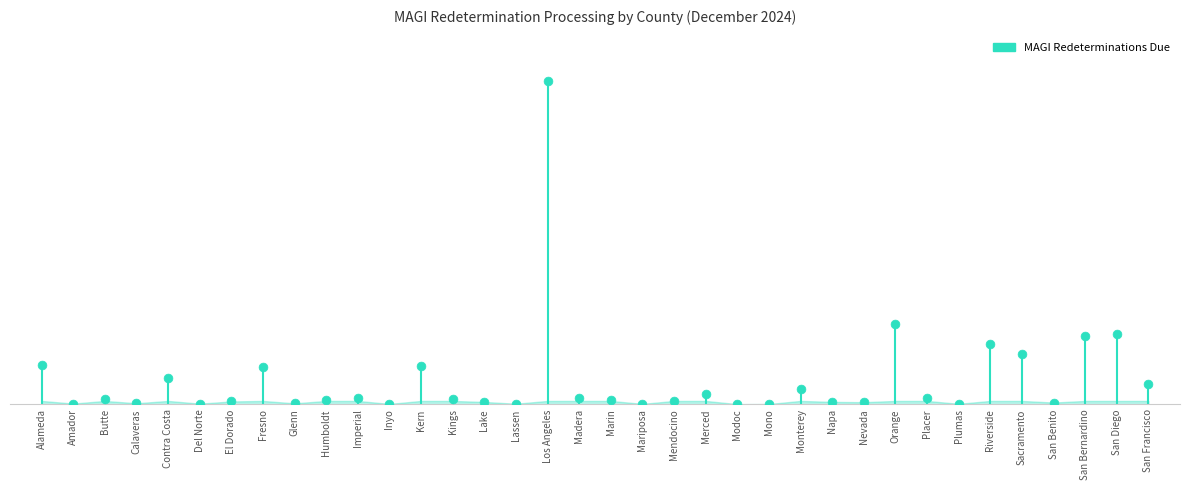

What is the change in value from Butte to Lake?

-2601